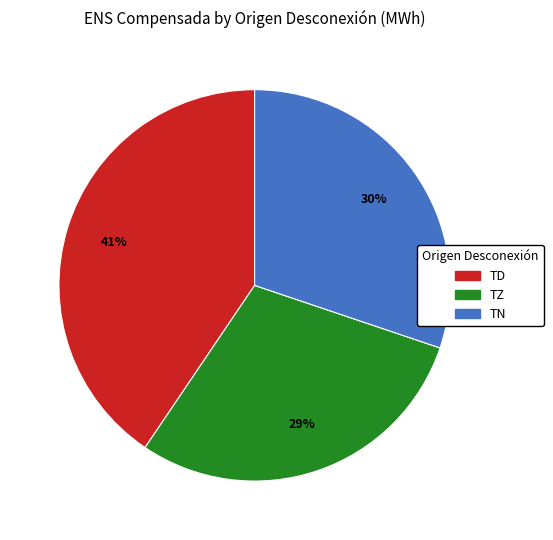

How many slices are in this pie chart?

3